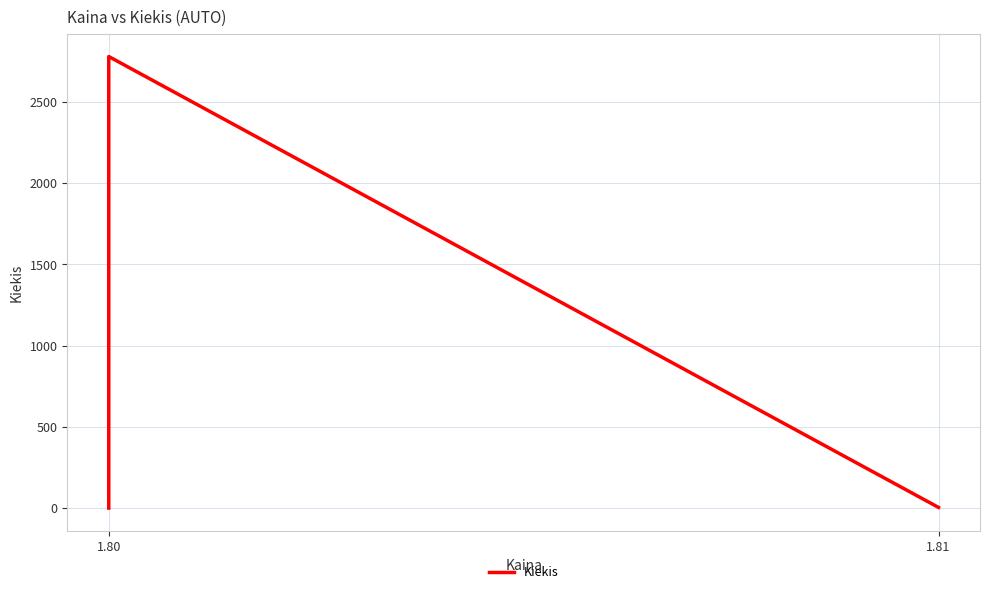

How many lines are shown in the chart?

1